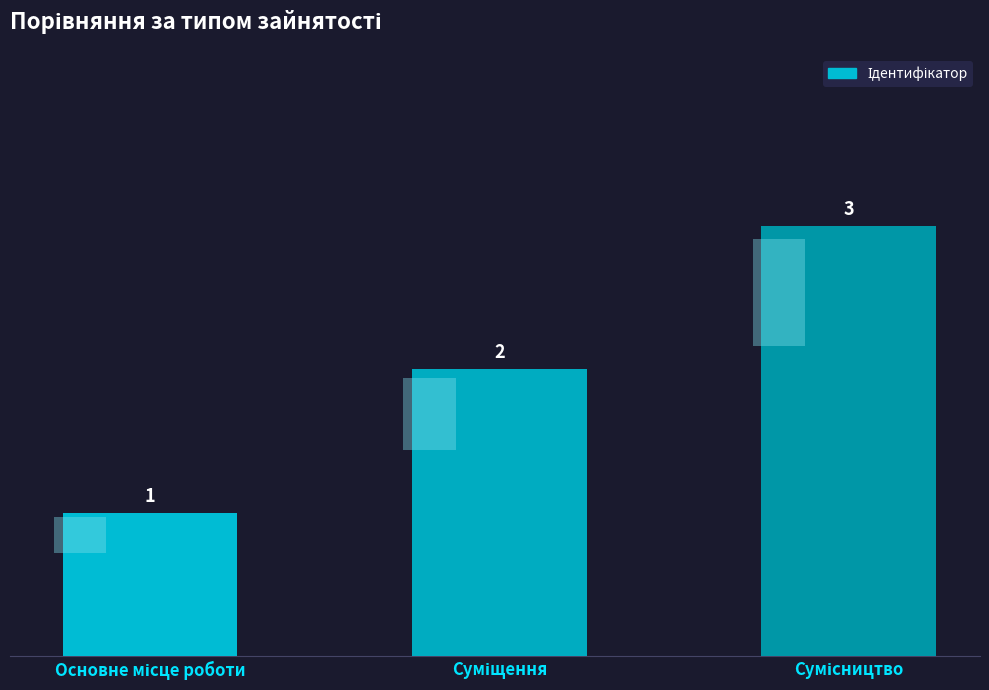

The value at Основне місце роботи is 2. True or false?

False